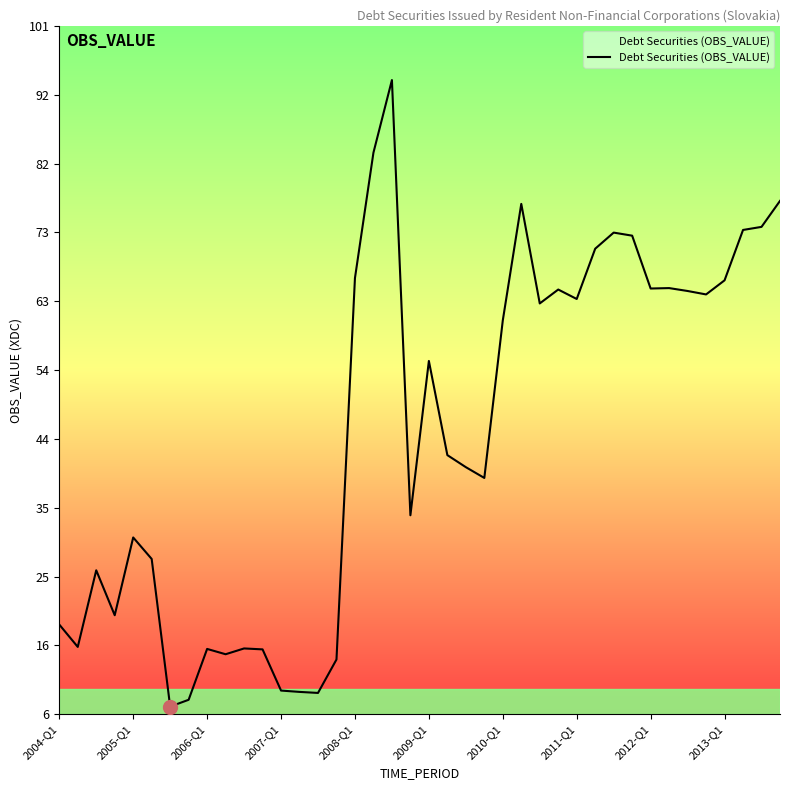

What is the maximum value shown in the chart?

93.7